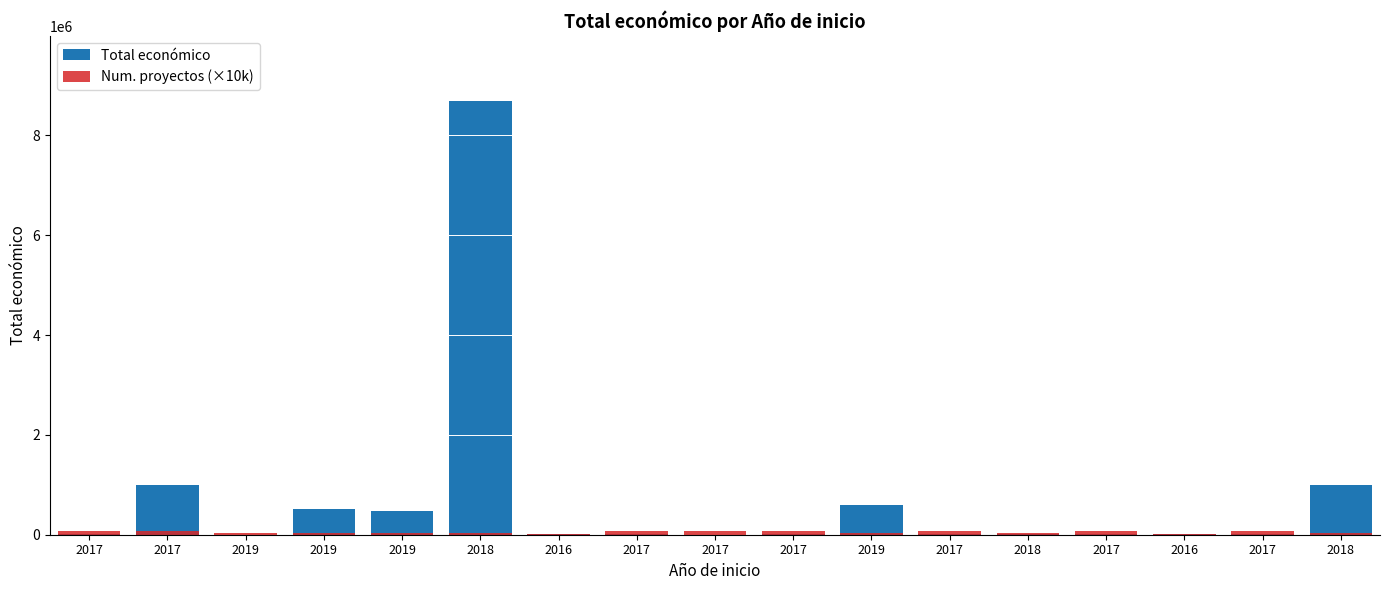

What is the label of the 11th bar from the left?

2019